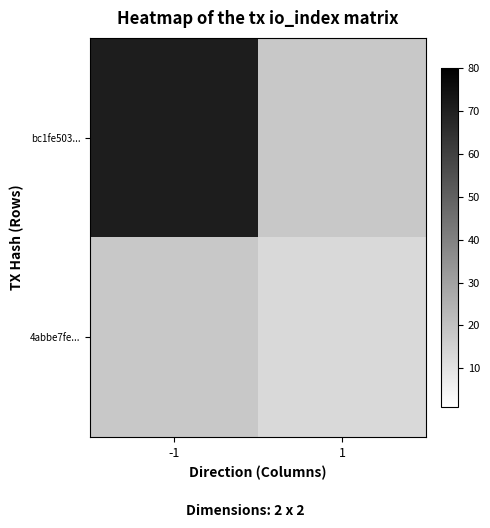

What is the approximate value of 4abbe7fe... at 1?

13.0